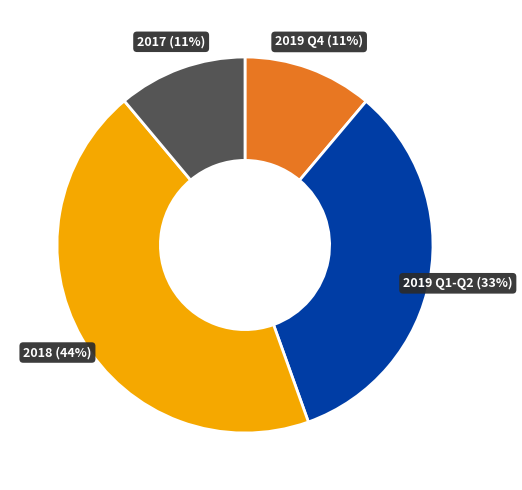

Count the number of slices in the pie.

4